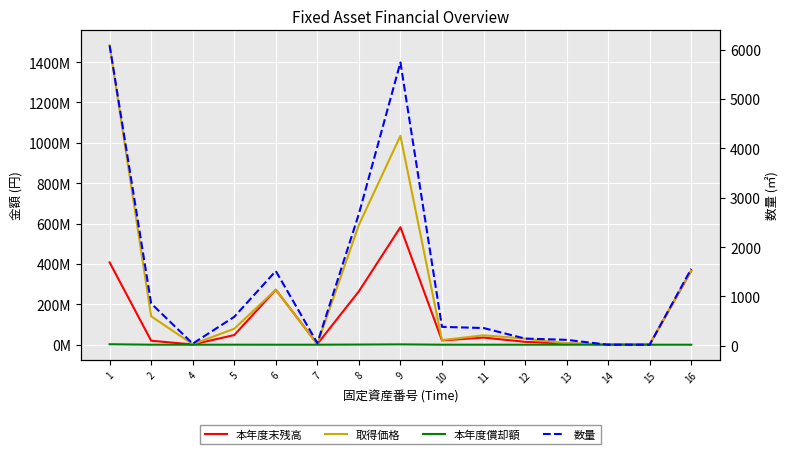

Is the value of 取得価格 at 7 greater than the value of 数量 at 2?

Yes